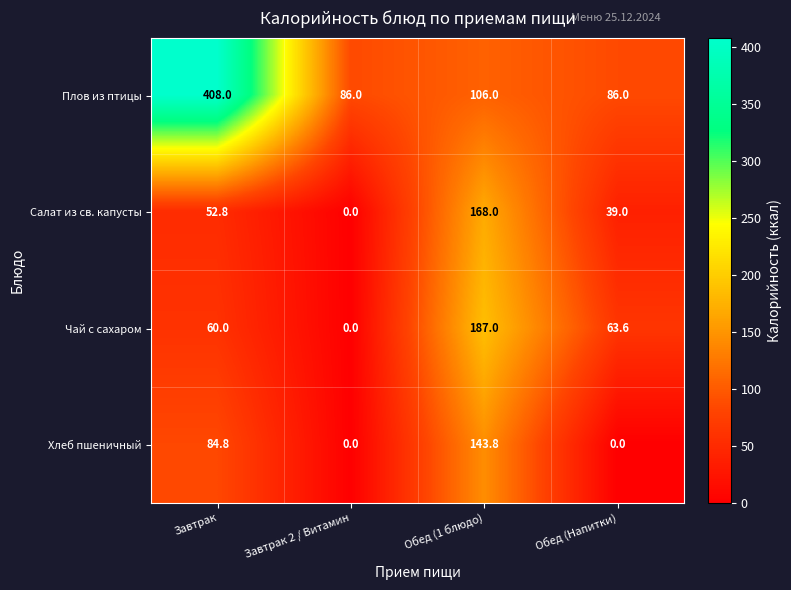

At which label does Хлеб пшеничный first exceed 84?

Завтрак